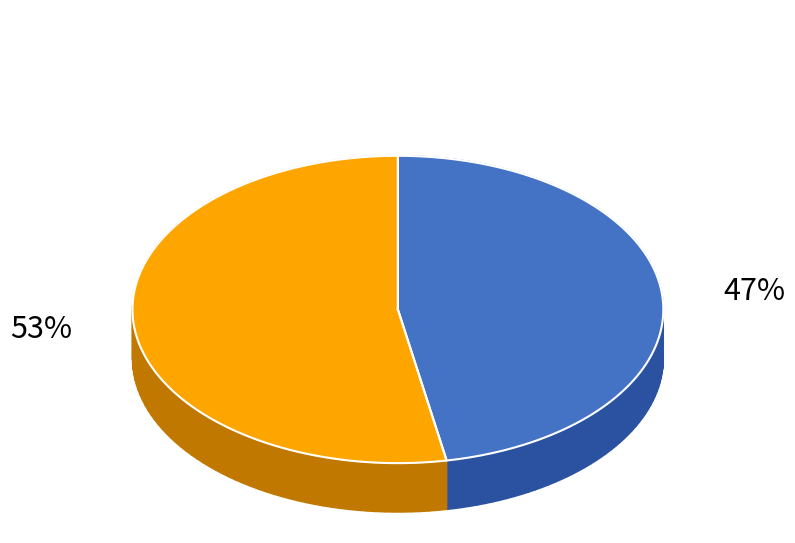

To the nearest percent, what is the difference between the largest and smallest slice percentages?

6%